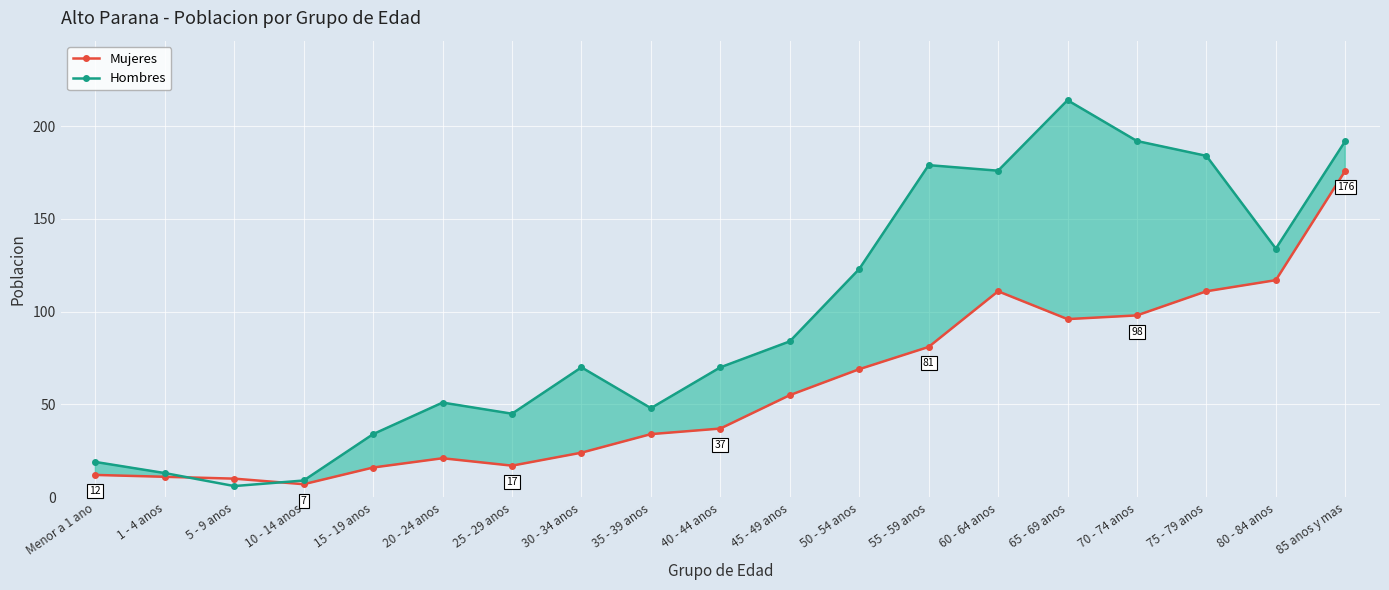

What is the label of the 9th point from the left?

35 - 39 anos